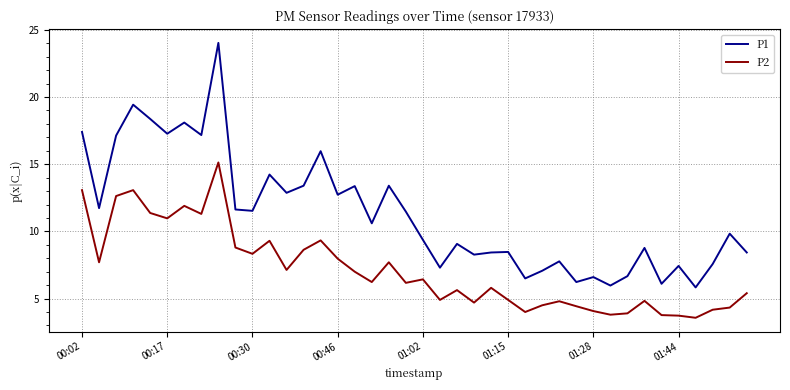

What is the minimum value shown in the chart?

3.6